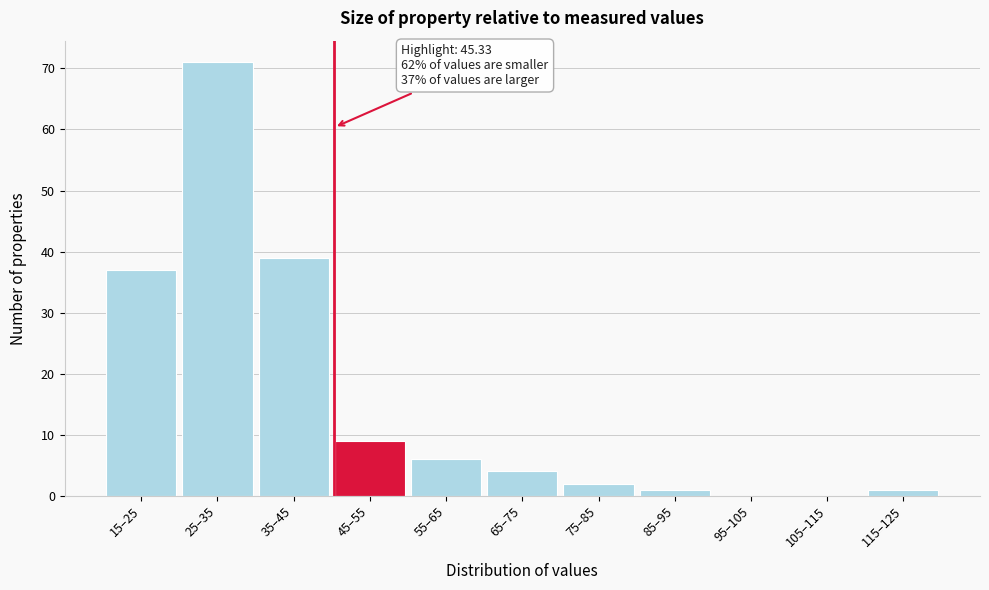

Reading right to left, list all the values displayed in this chart.

115–125=1	105–115=0	95–105=0	85–95=1	75–85=2	65–75=4	55–65=6	45–55=9	35–45=39	25–35=71	15–25=37